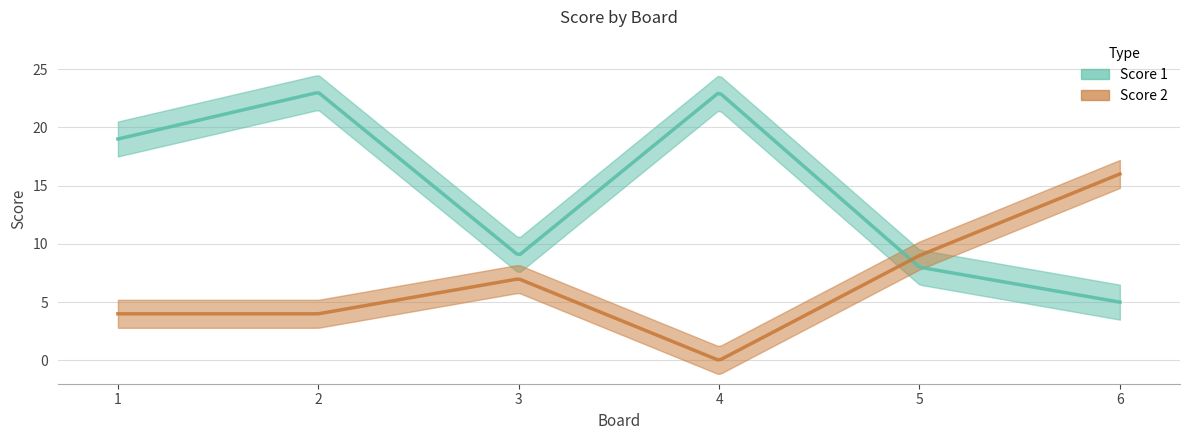

Count the number of categories in the chart.

6